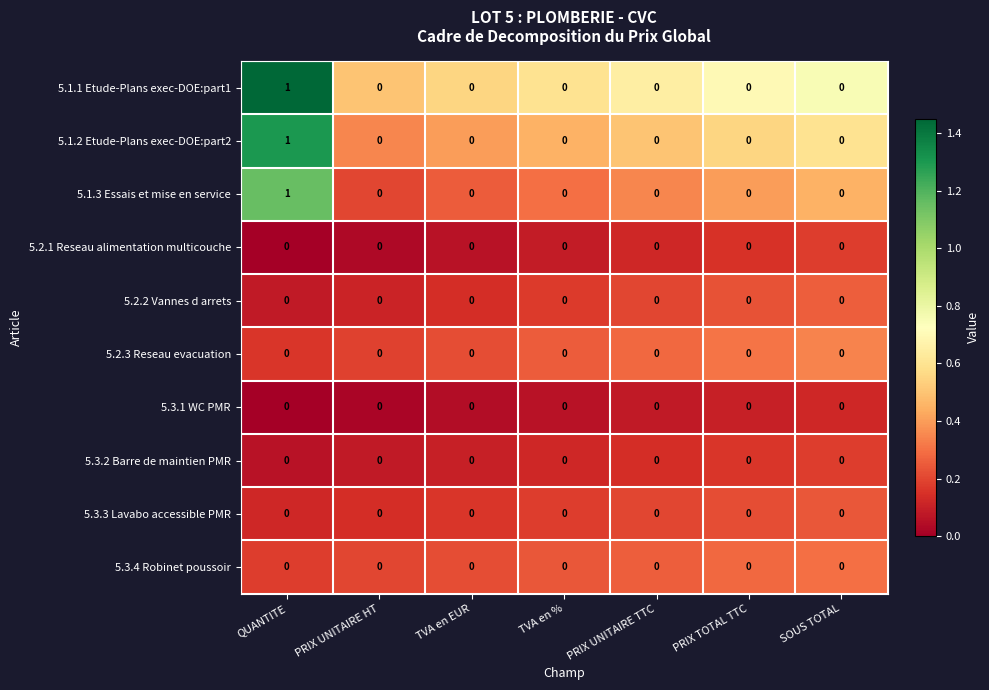

Which label corresponds to the largest value in the chart?

QUANTITE